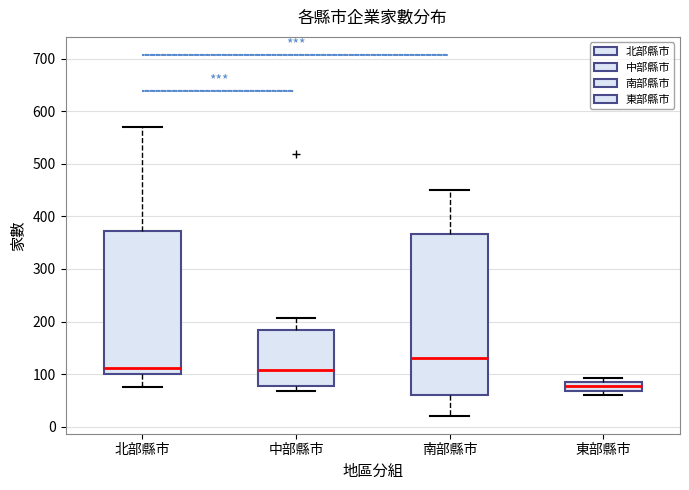

Reading left to right, transcribe this box plot: for each box, give where its median line is, the range the box spans, and where its two whiskers end, as read against the y-axis. The values are not printed on the chart, so give them approximately, as read against the axis.

北部縣市: median 110, box 100 to 370, whiskers 80 to 570
中部縣市: median 110, box 80 to 180, whiskers 70 to 210
南部縣市: median 130, box 60 to 370, whiskers 20 to 450
東部縣市: median 80 (inside the box), box 70 to 80, whiskers 60 to 90